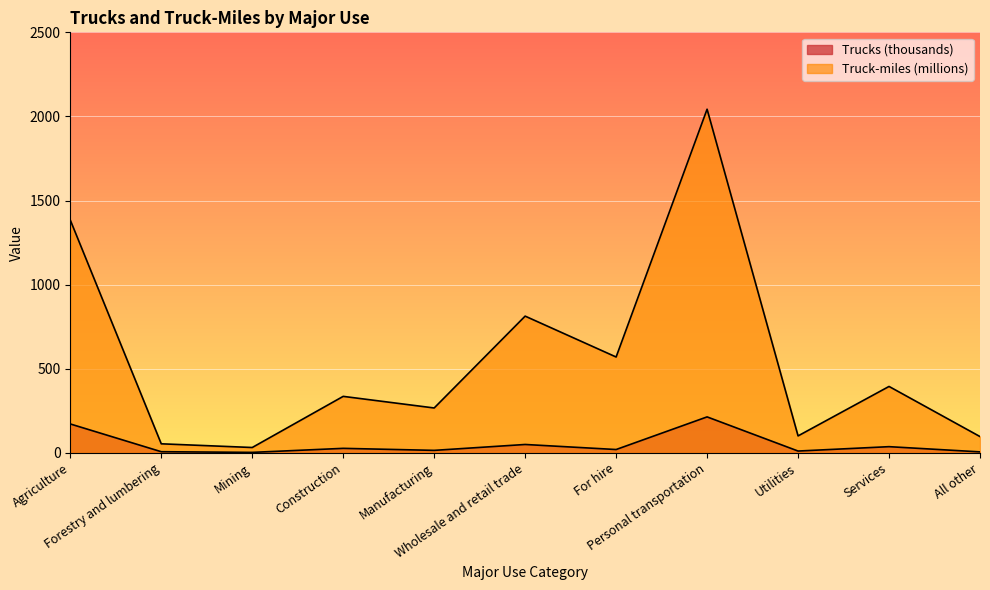

The Trucks (thousands) series shows 16 at Utilities. True or false?

False